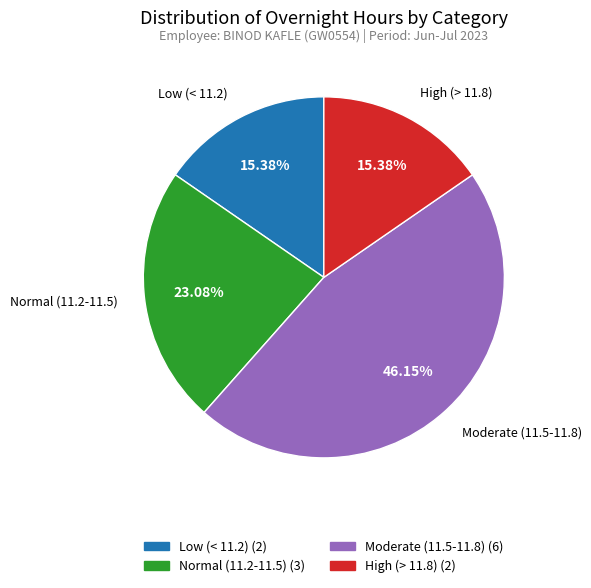

Does any single category account for the majority?

No